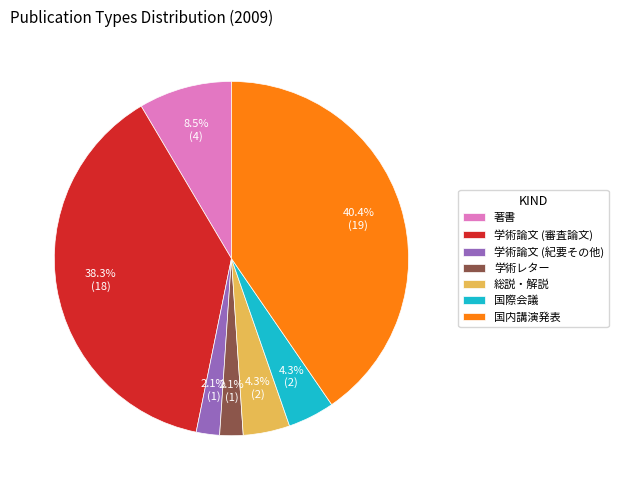

To the nearest percent, what is the difference between the largest and smallest slice percentages?

38%